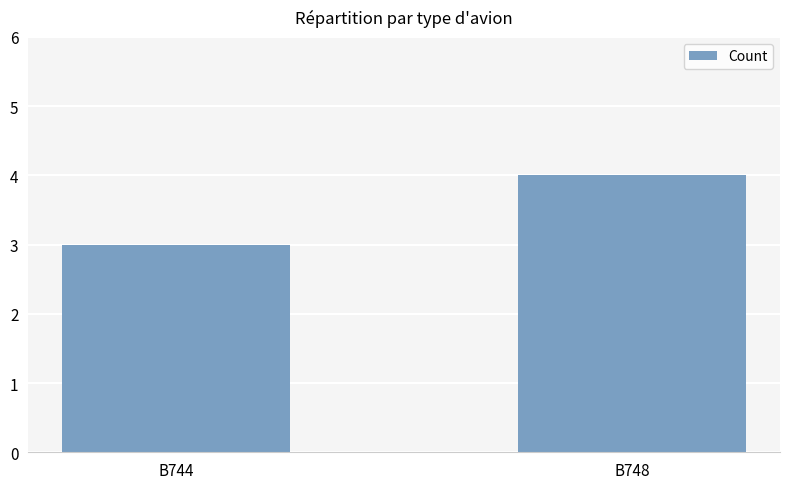

What is the sum of all values?

7